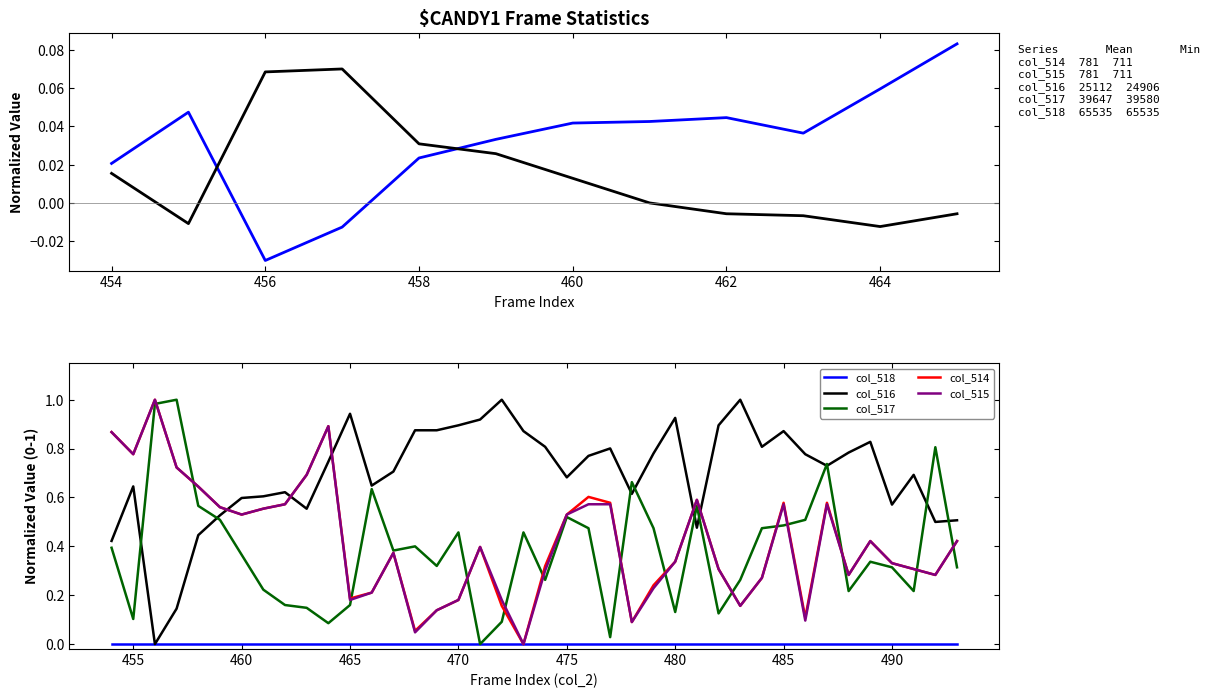

How many lines are shown in the chart?

5